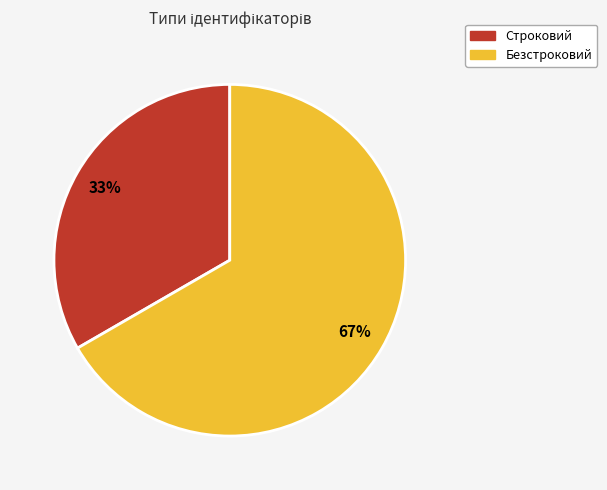

Between Строковий and Безстроковий, which is larger?

Безстроковий